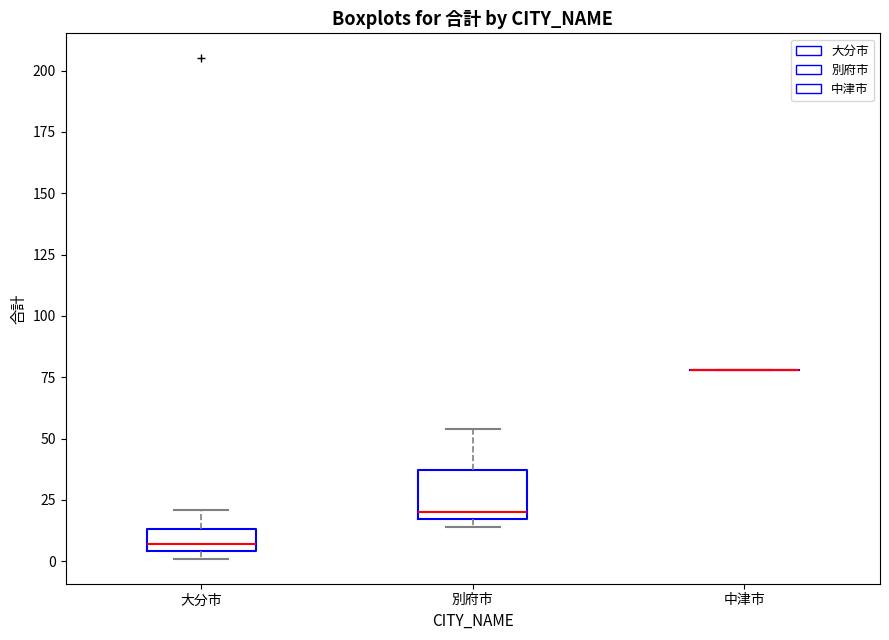

Where does the median line of the box for 別府市 sit on the y-axis? The values are not printed on the chart, so give them approximately, as read against the axis.

20